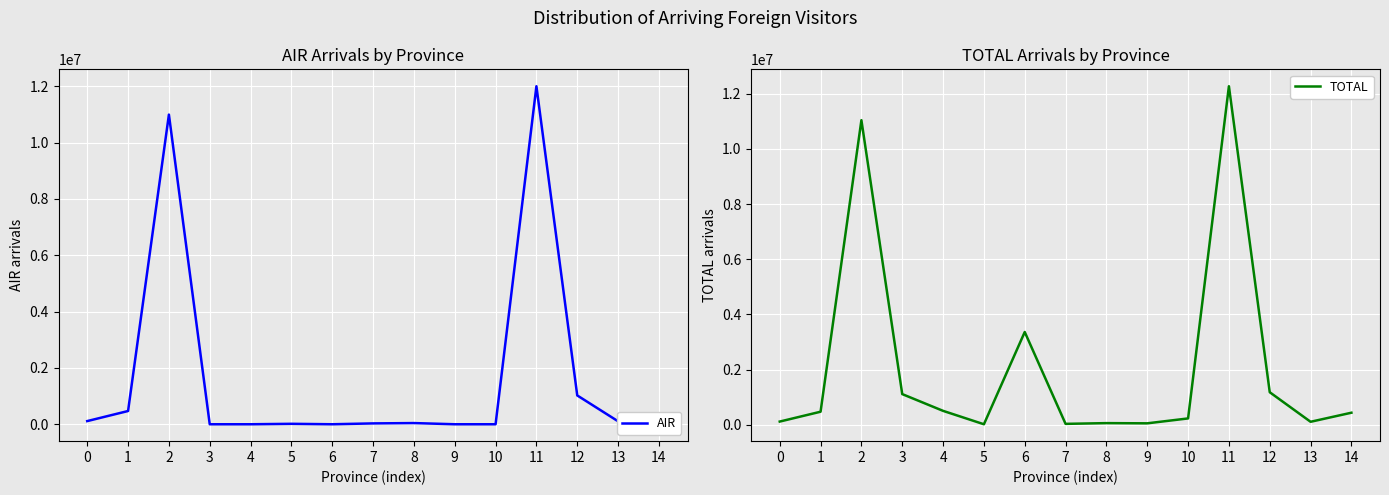

True or false: AIR has a value of 3 at 9.

False